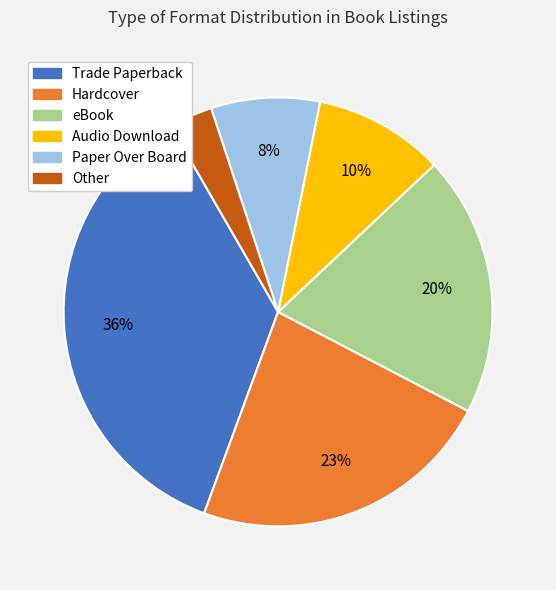

Is there a majority slice in this chart?

No